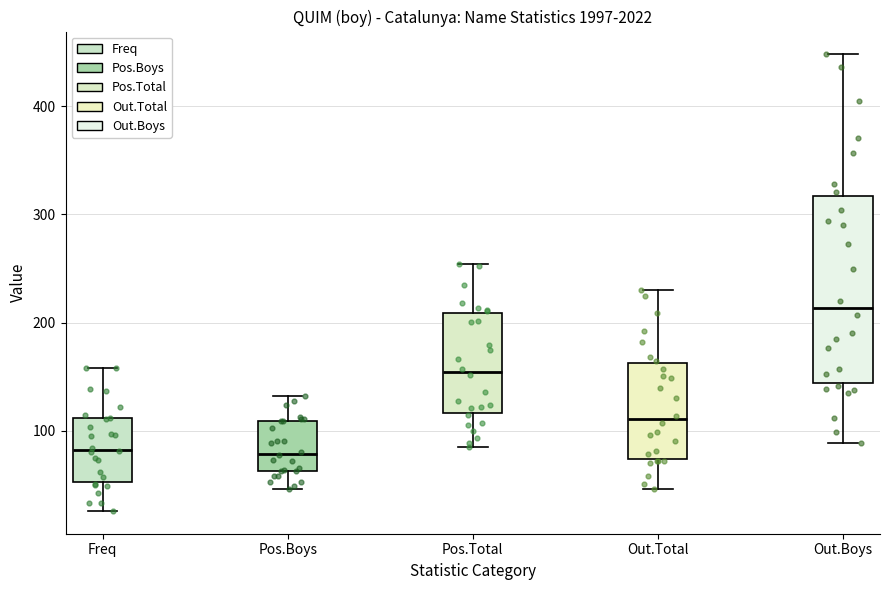

Reading left to right, read every box against the y-axis: the position of its median line, the range the box covers, and the ends of its whiskers. The values are not printed on the chart, so give them approximately, as read against the axis.

Freq: median 80, box 50 to 110, whiskers 30 to 160
Pos.Boys: median 80, box 60 to 110, whiskers 50 to 130
Pos.Total: median 150, box 120 to 210, whiskers 90 to 250
Out.Total: median 110, box 70 to 160, whiskers 50 to 230
Out.Boys: median 210, box 140 to 320, whiskers 90 to 450